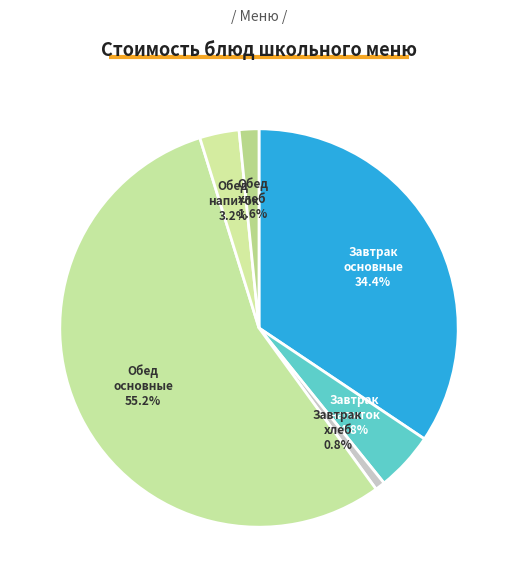

Does any single category account for the majority?

Yes